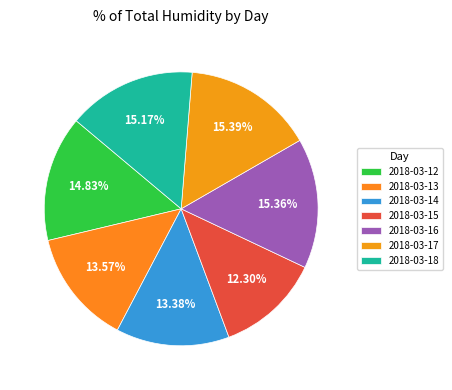

Which slice is the smallest?

2018-03-15